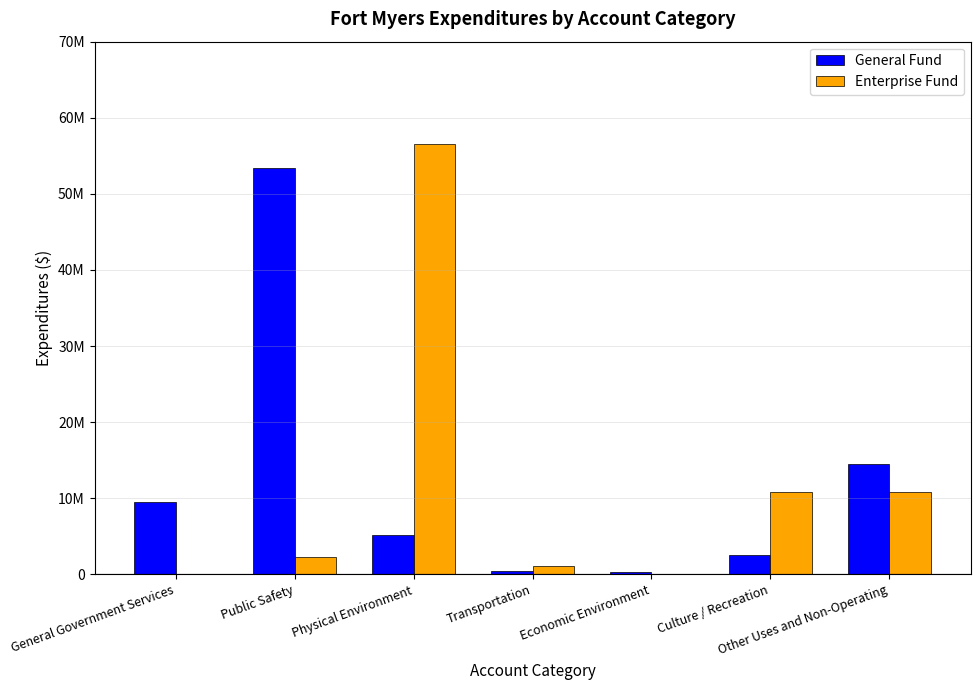

What are all the series names shown in the legend?

General Fund, Enterprise Fund